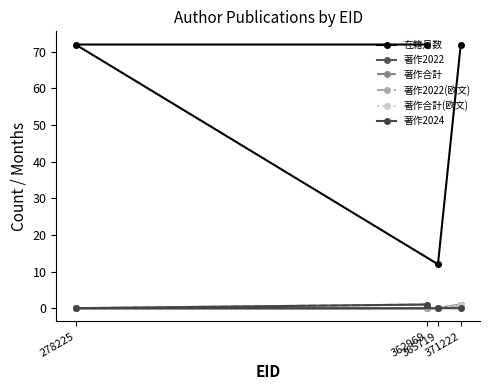

Is it true that 著作2022(欧文) equals 0 at 365719?

True